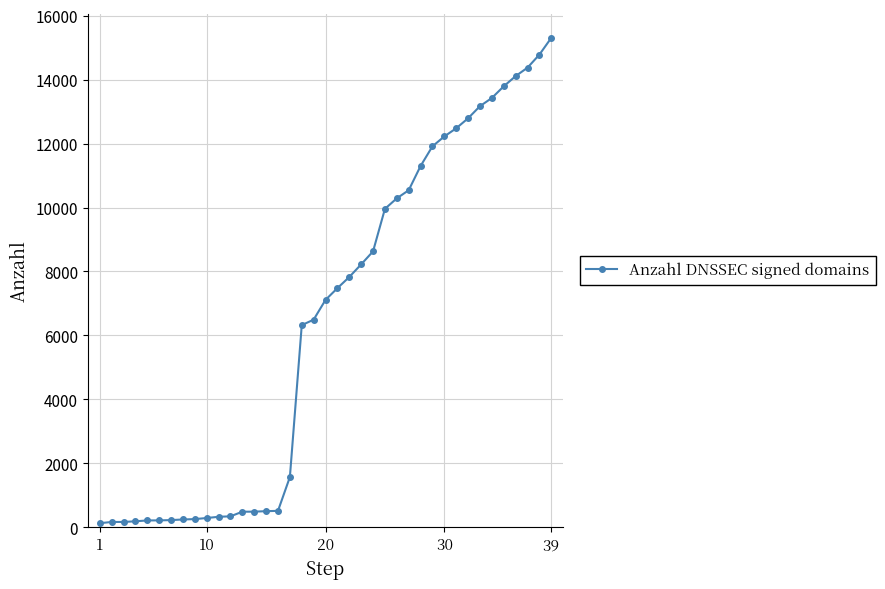

What is the sum of all values?

248839